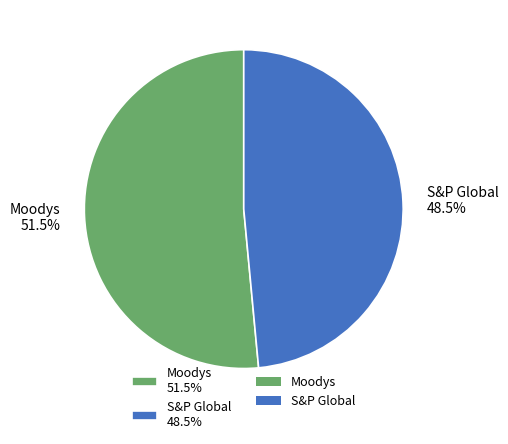

Between Moodys 51.5% and S&P Global 48.5%, which is larger?

Moodys 51.5%